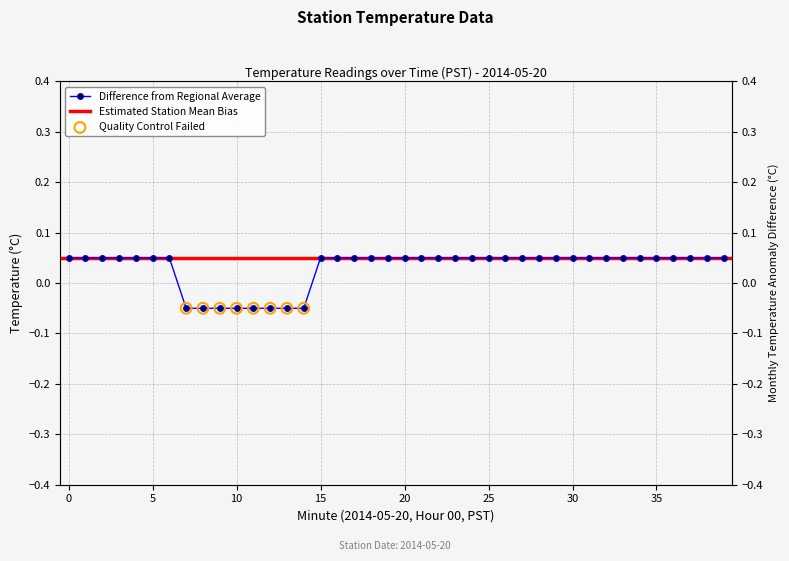

What is the change in value from 11 to 21?

+0.1